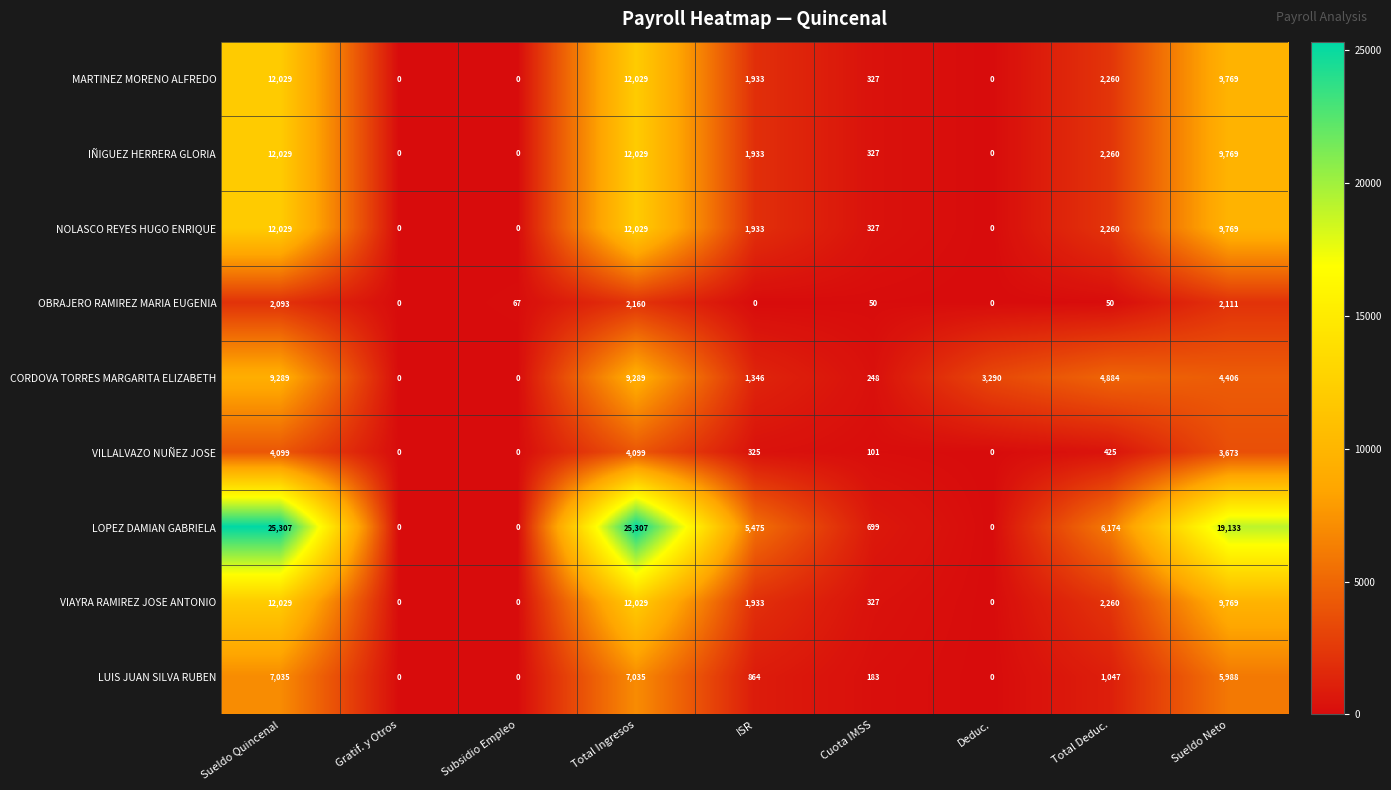

Count the number of data series in this chart.

9